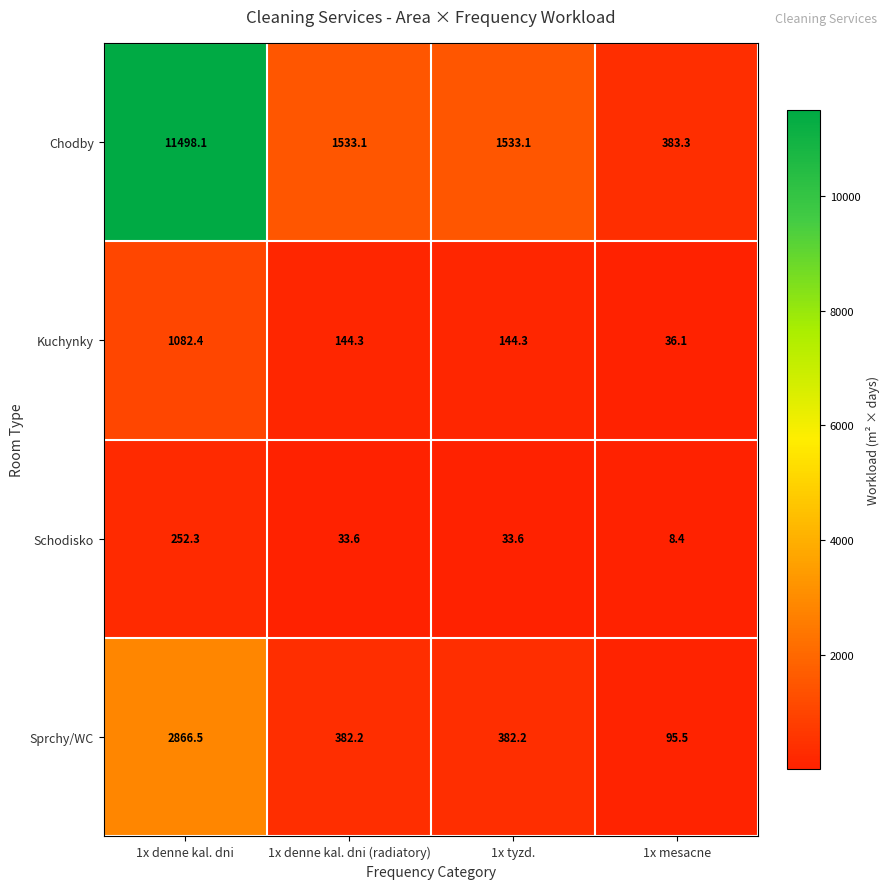

True or false: Sprchy/WC has a value of 562.9 at 1x denne kal. dni (radiatory).

False